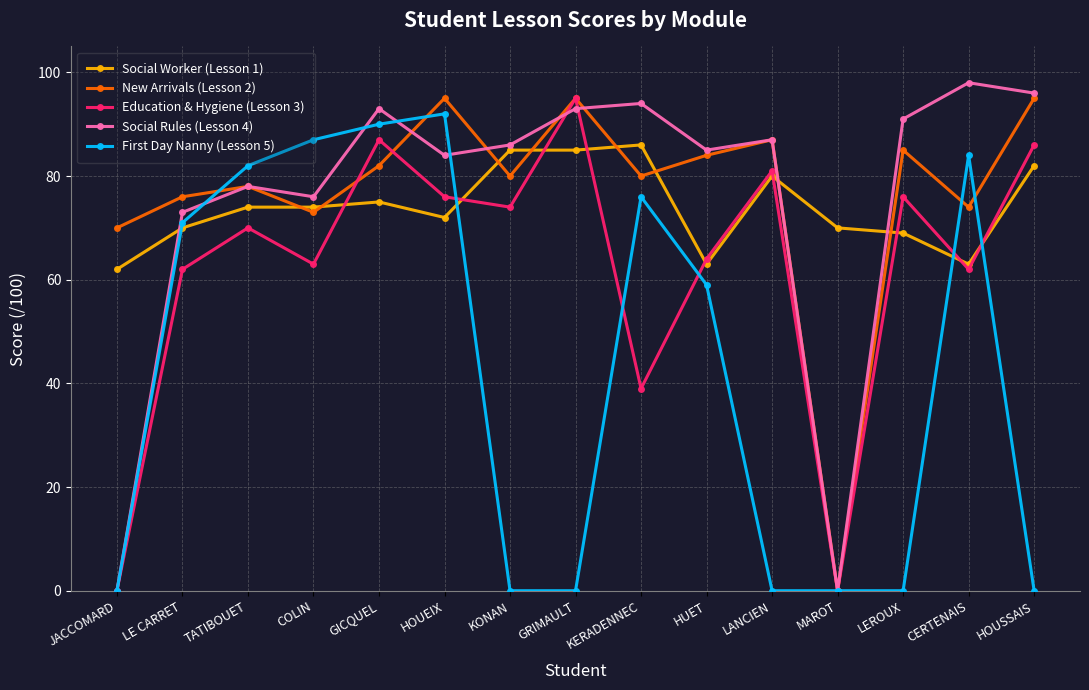

Is it true that First Day Nanny (Lesson 5) equals 54 at JACCOMARD?

False